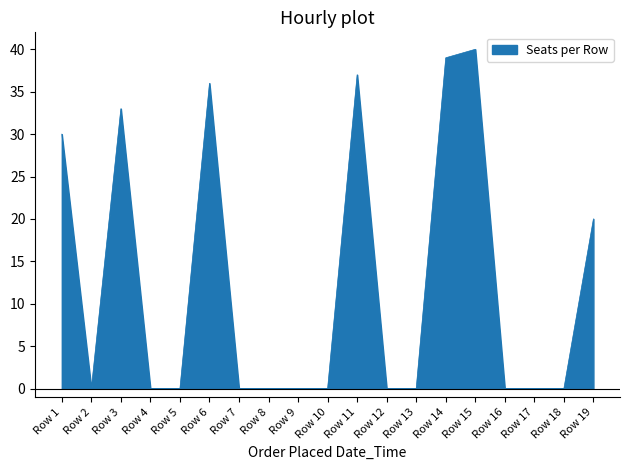

True or false: there are more than 2 points higher than both neighbors.

True